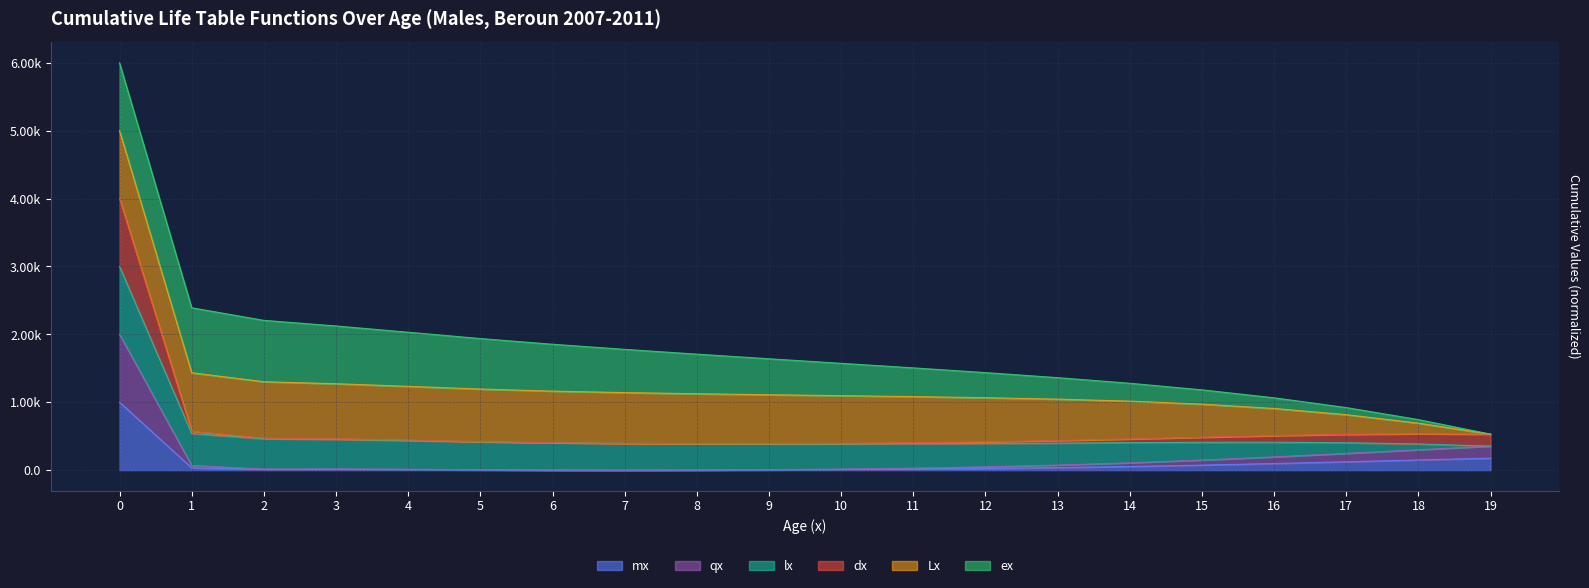

Does the chart display data point markers on the line(s)?

No